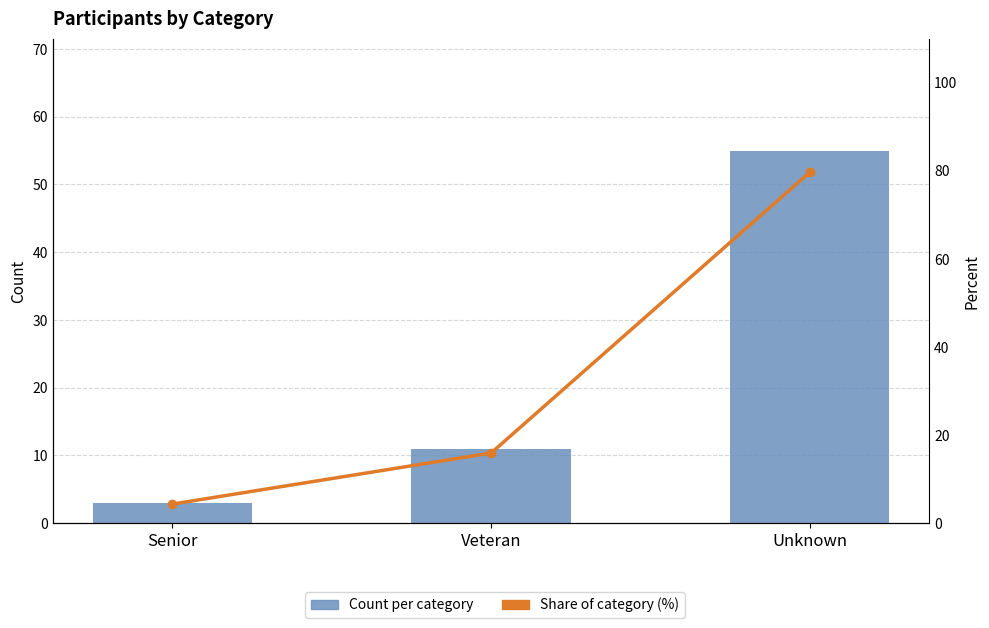

At which label is Count per category closest to 29?

Veteran